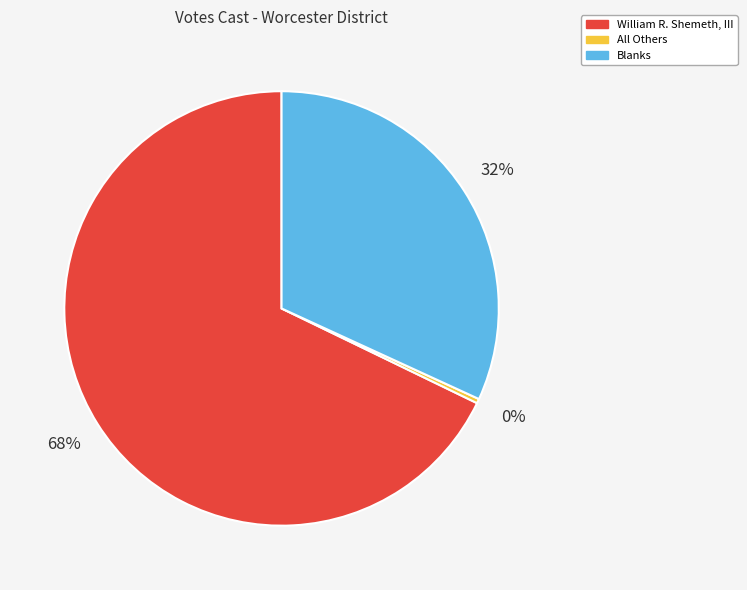

True or false: All Others accounts for 0% of the total.

True